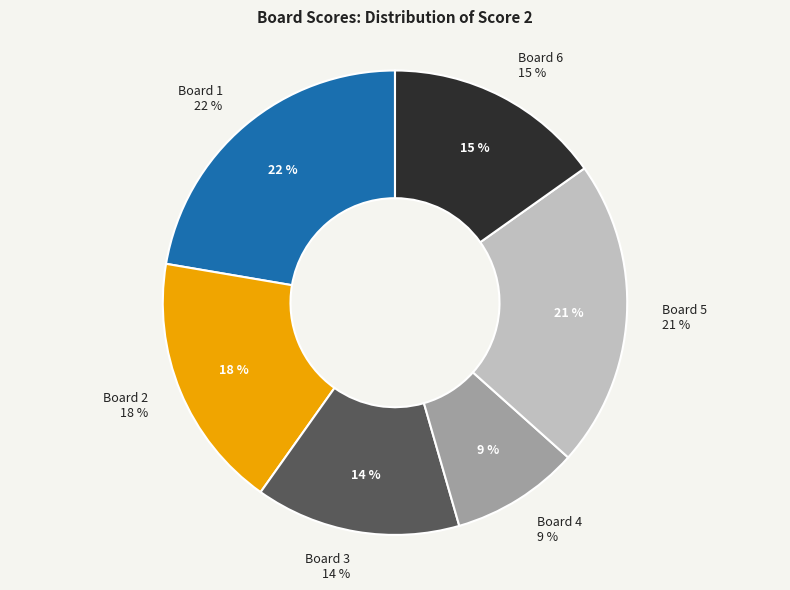

Rank the categories by value from highest to lowest.

Board 1, Board 5, Board 2, Board 6, Board 3, Board 4